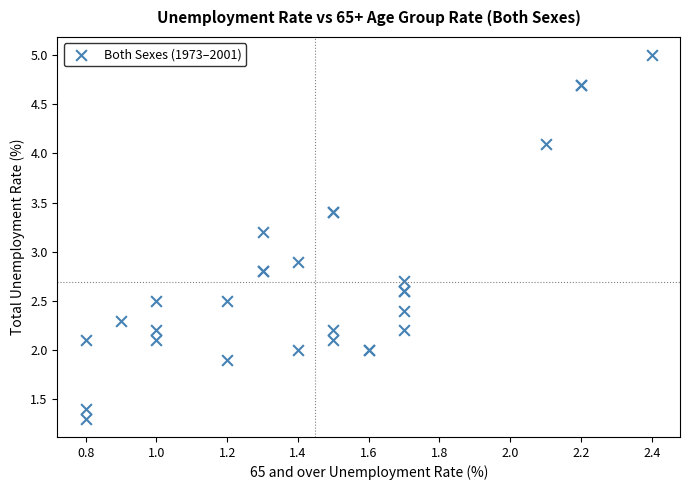

What Y value in the scatter plot is closest to 3?

2.9